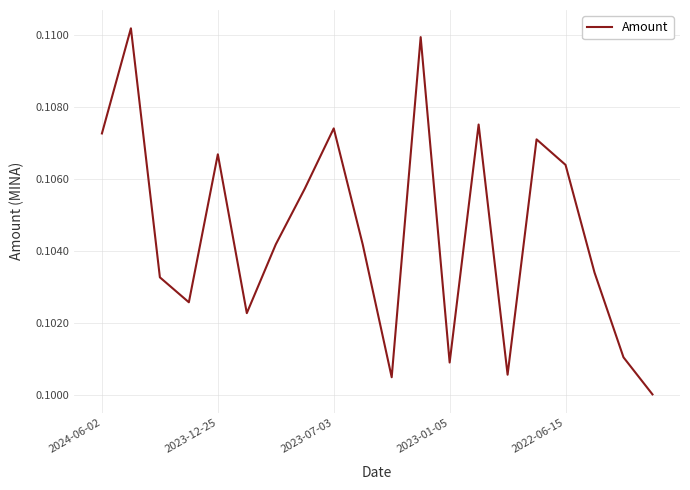

List the labels in order of value, largest first.

2023-12-25, 11, 13, 8, 2024-06-02, 15, 2022-06-15, 16, 7, 6, 9, 17, 2023-07-03, 2023-01-05, 5, 18, 12, 14, 10, 19